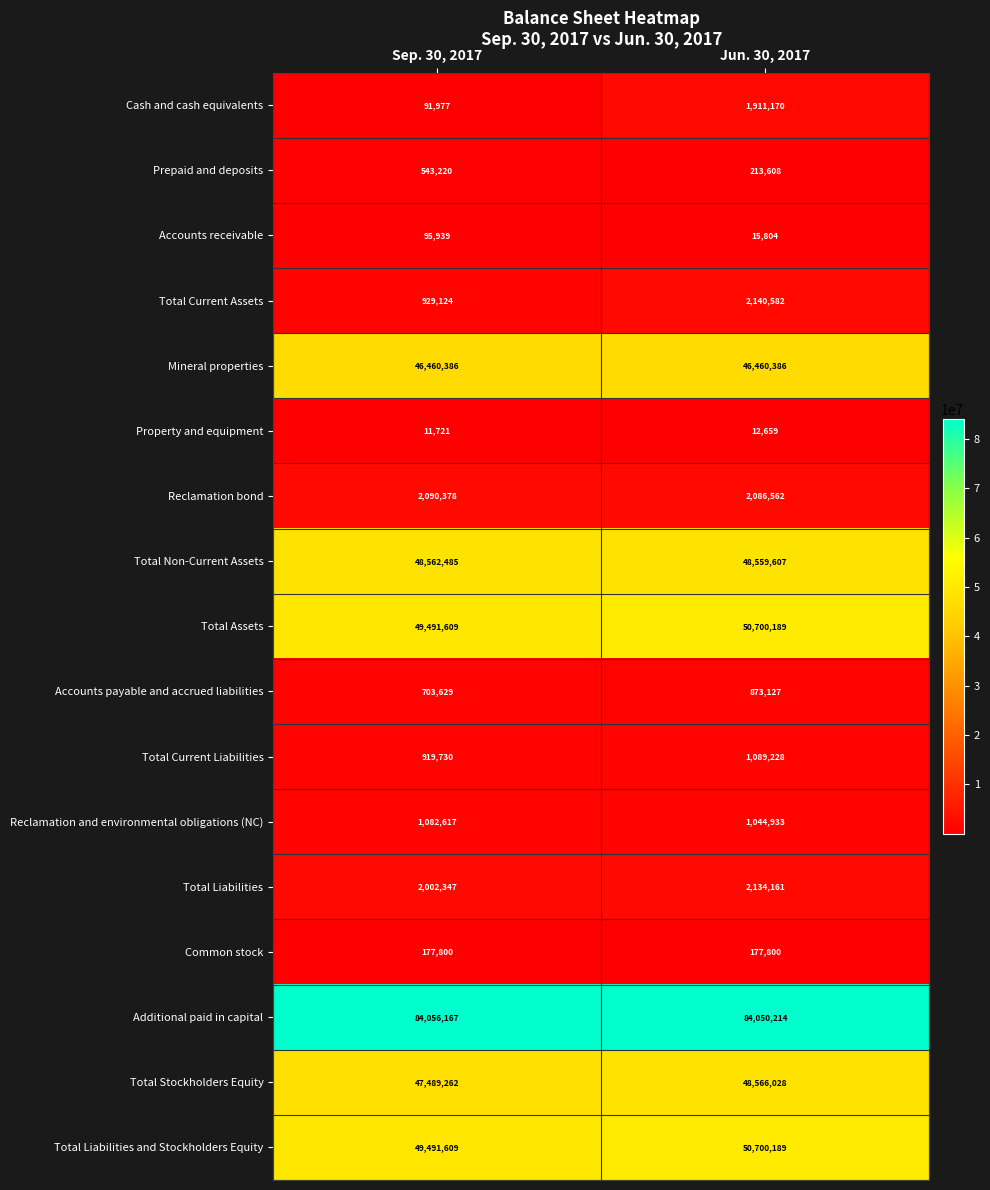

What is the approximate value of Prepaid and deposits at Jun. 30, 2017?

213608